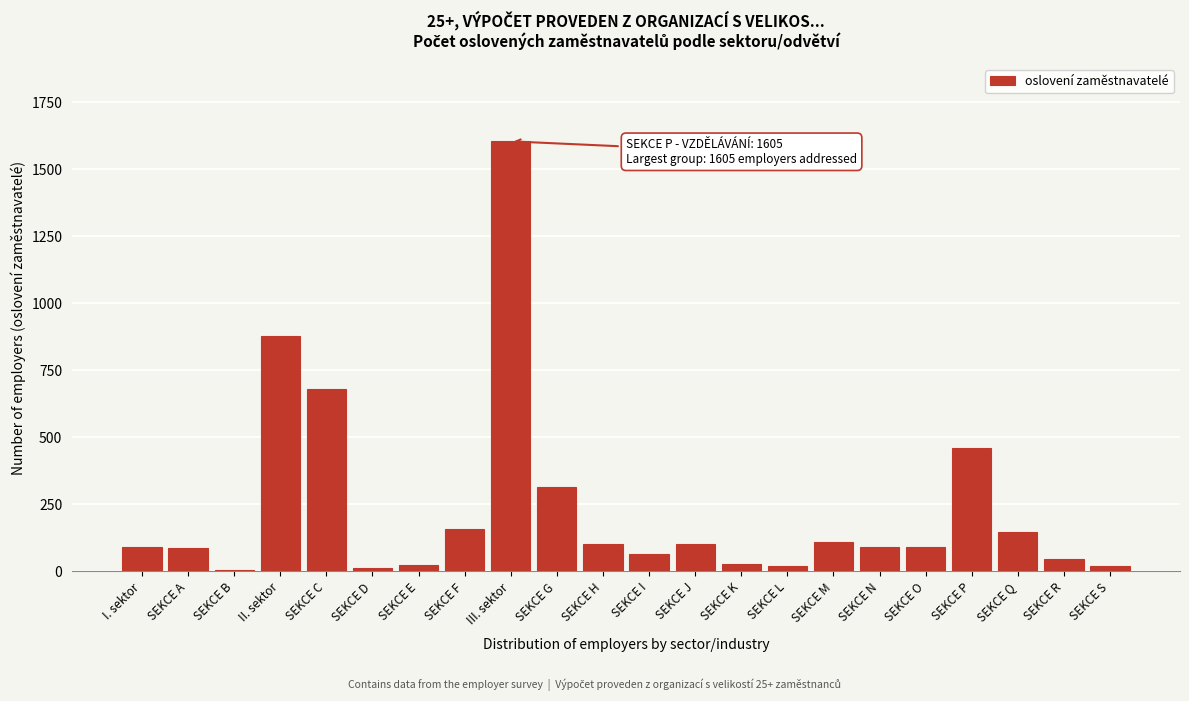

What is the maximum value shown in the chart?

1605